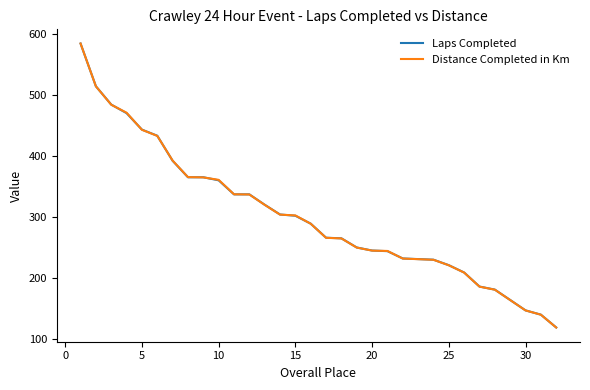

What is the greatest value displayed?

584.0